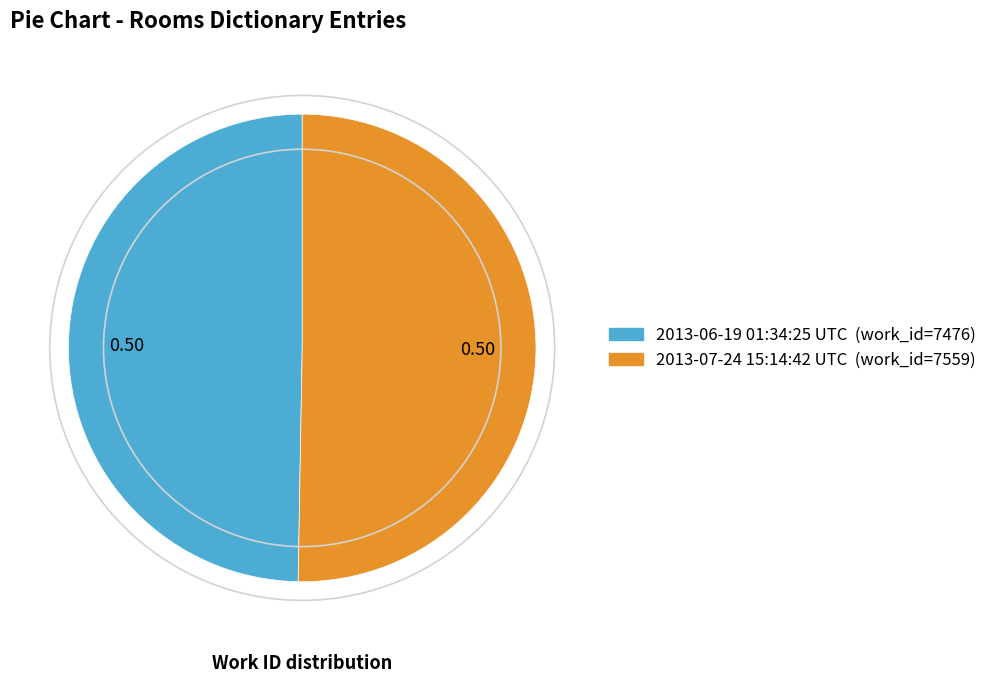

What is the smallest slice in the pie chart?

2013-06-19 01:34:25 UTC